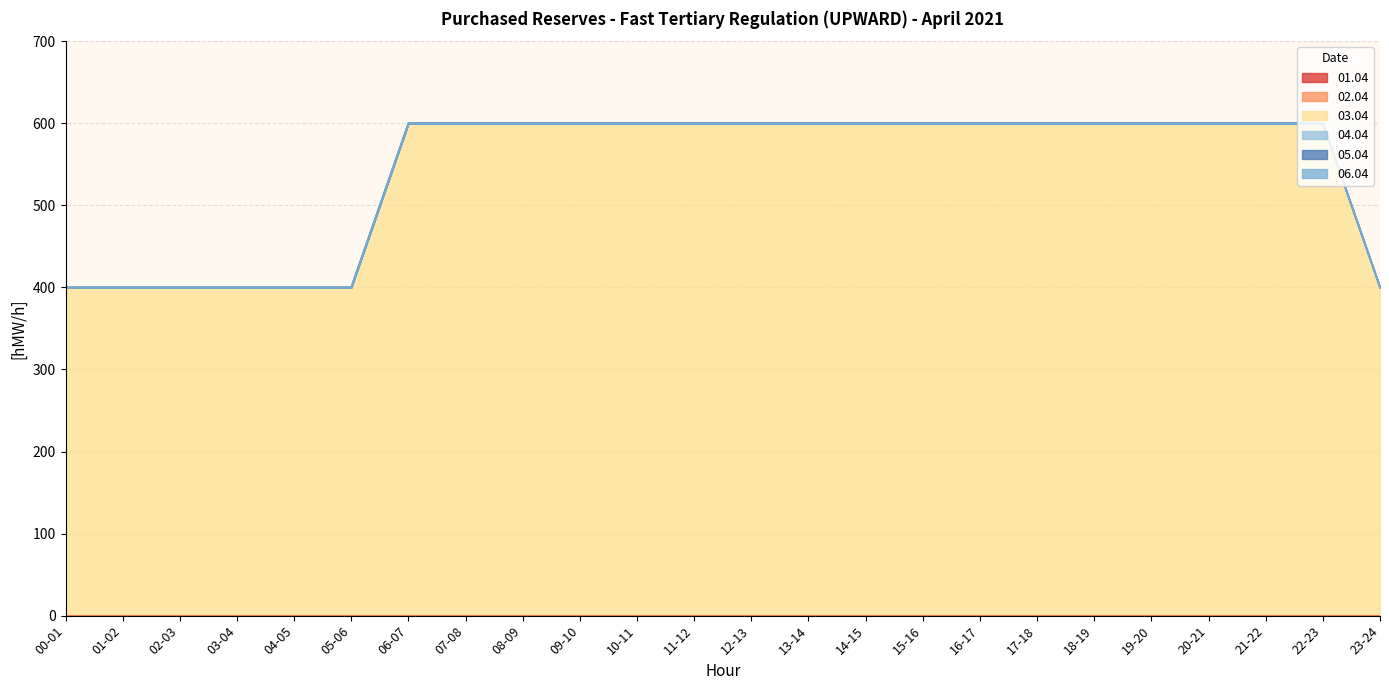

Count the number of categories in the chart.

24